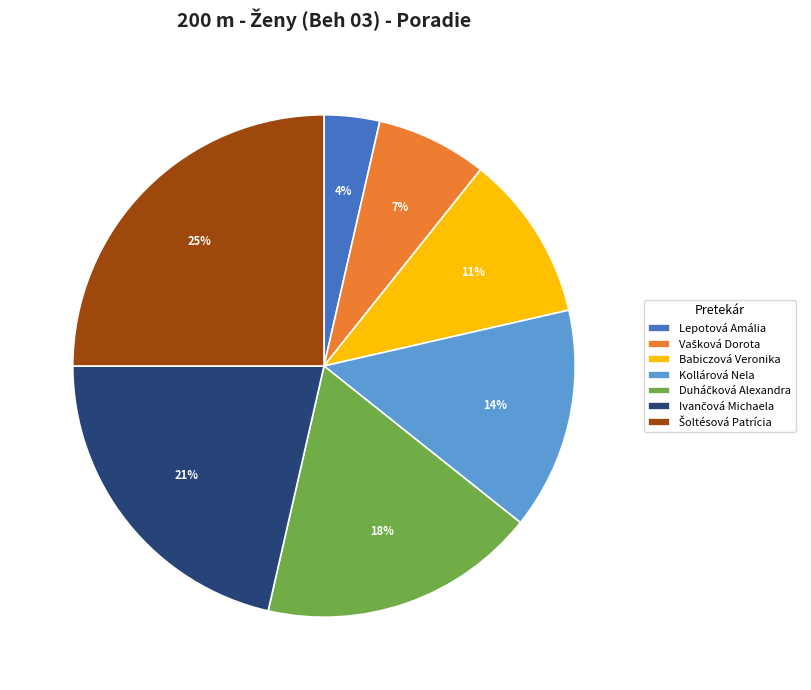

Does any single category account for the majority?

No